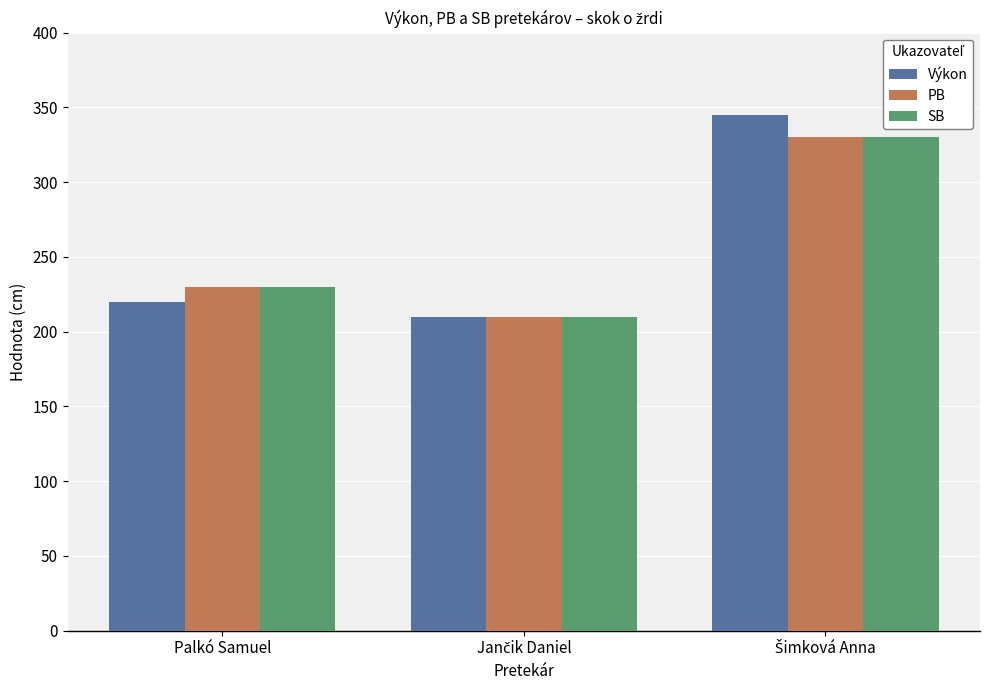

At how many categories does at least one series exceed 302?

1